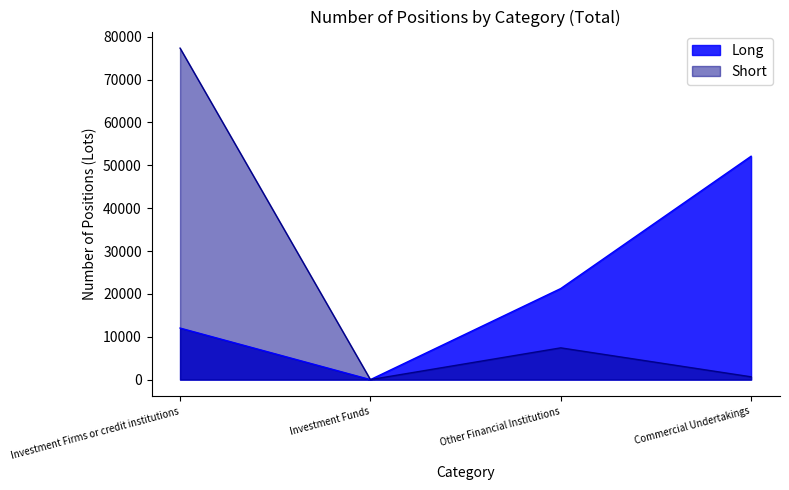

Reading left to right, what are all the values shown in this chart?

Long: 12027	0	21249	52112
Short: 77332	0	7410	655